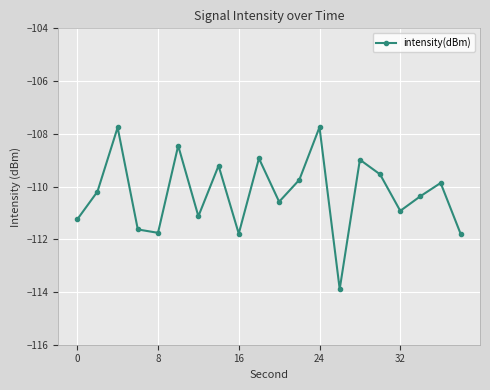

What is the value of the 7th point from the left?

-111.1